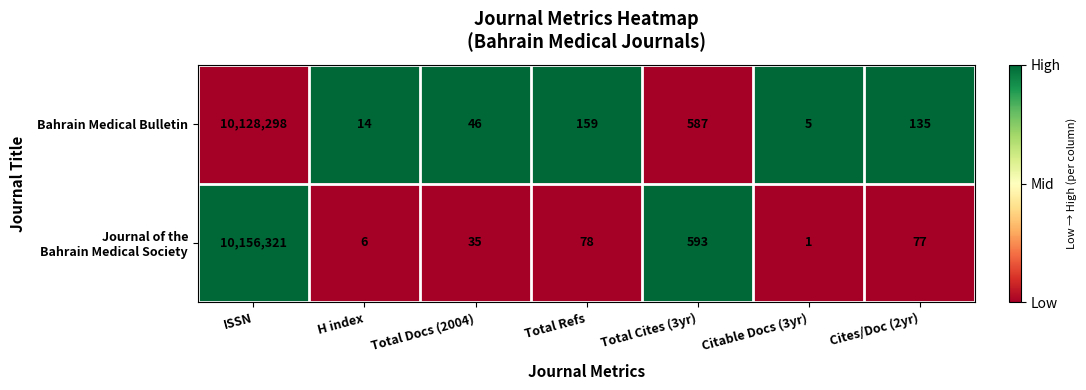

What is the sum of the Bahrain Medical Bulletin values at ISSN and H index?

10128312